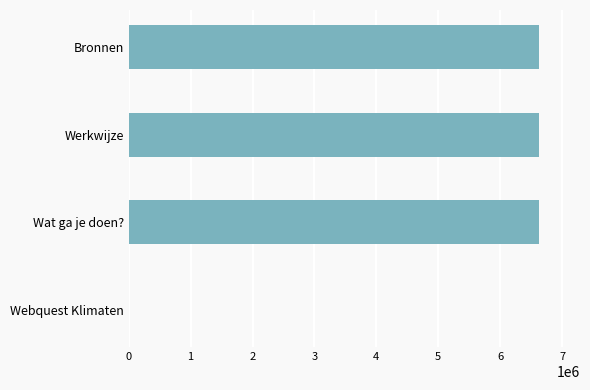

True or false: the data shows 2287825 at Wat ga je doen?.

False